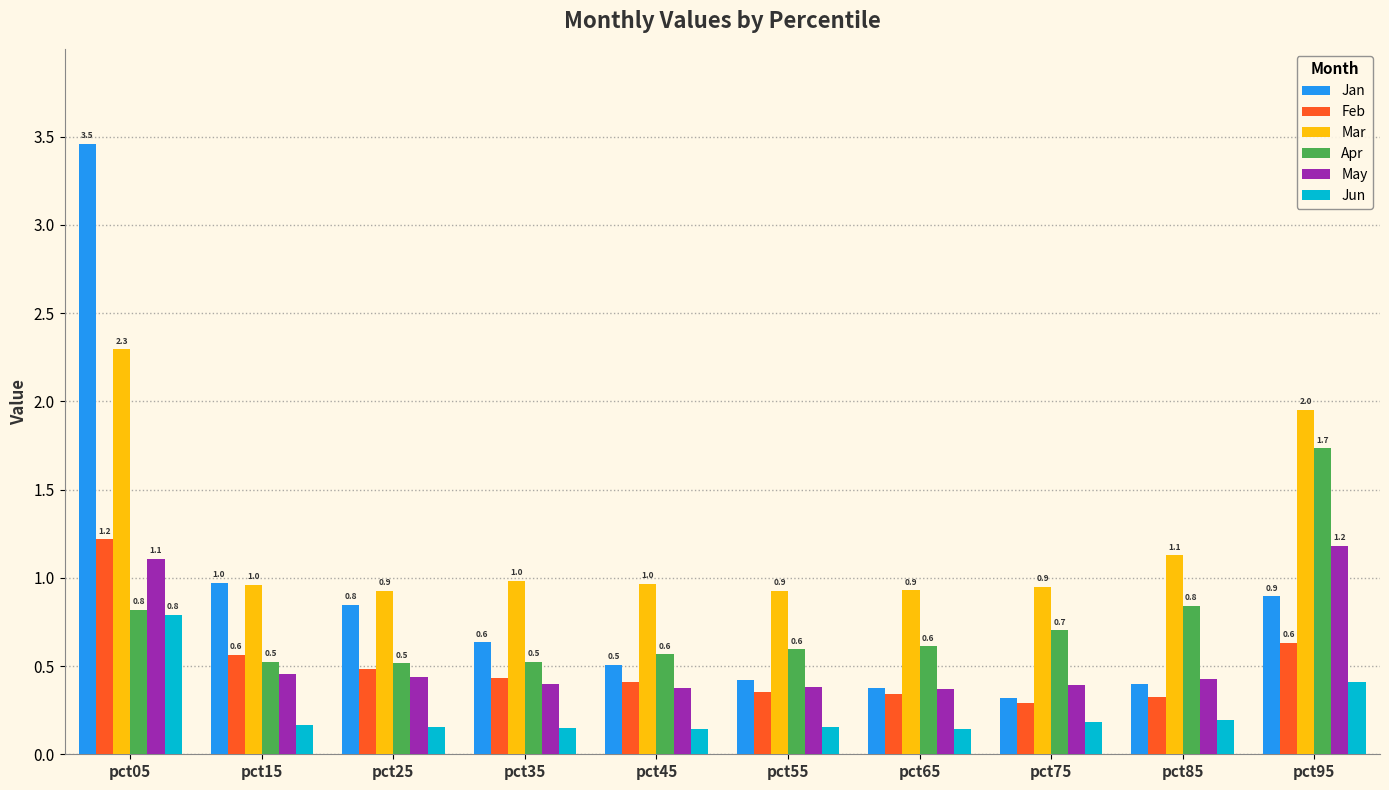

Is the value of May at pct15 greater than the value of Jun at pct15?

Yes